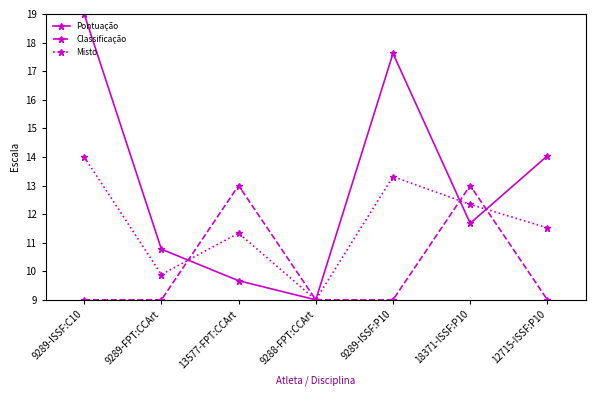

Is it true that Pontuação equals 5.8 at 9289-ISSF:C10?

False